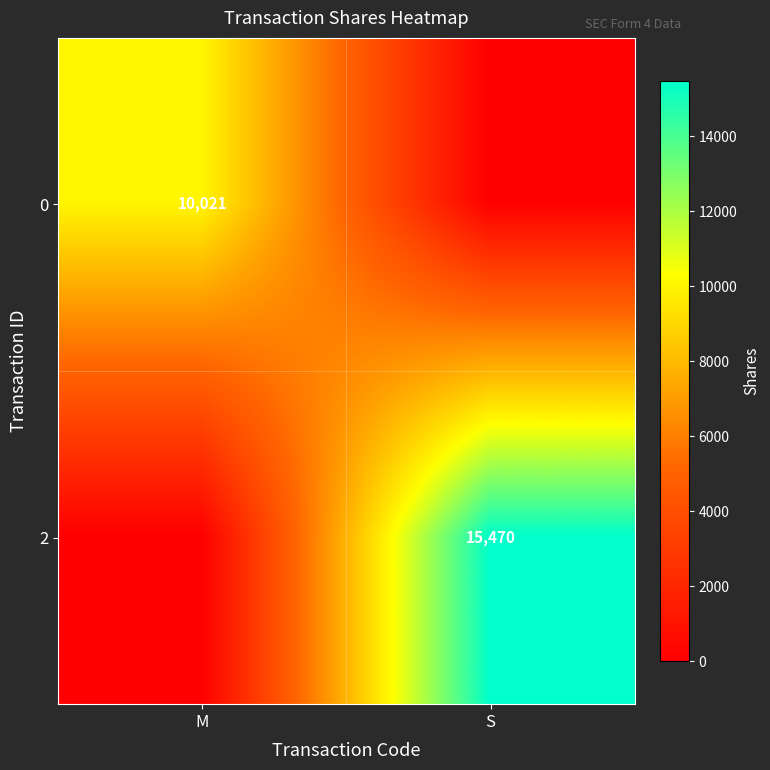

At how many categories does at least one series exceed 14394?

1